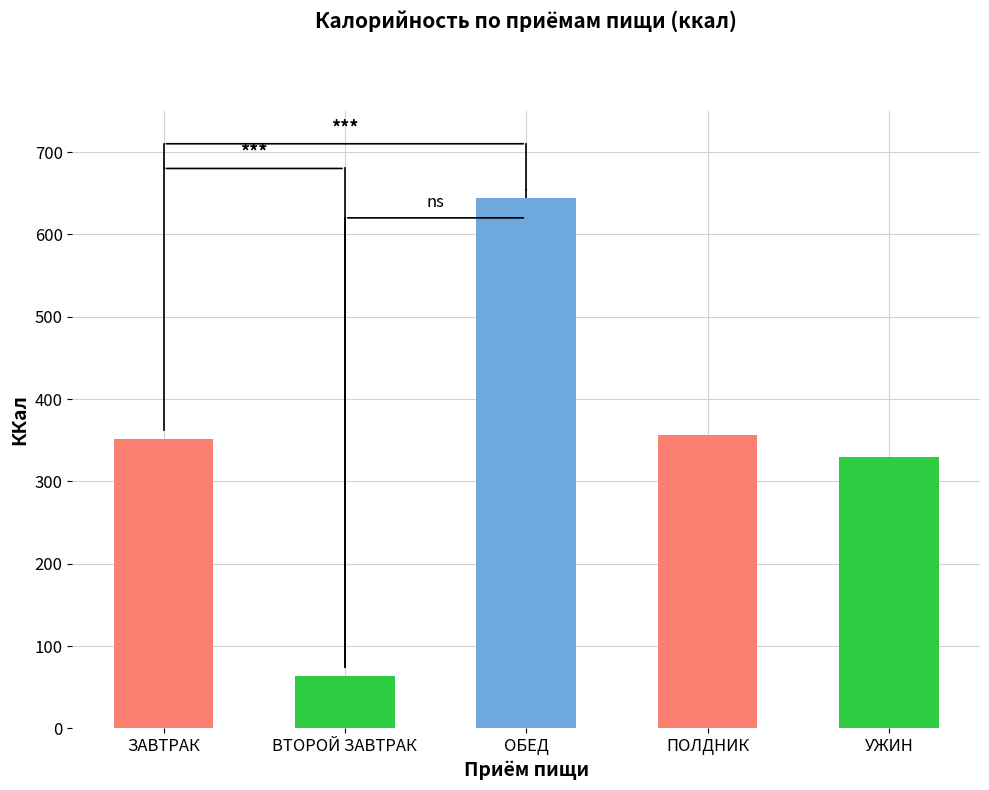

At which category does the chart reach its peak across all series?

ОБЕД